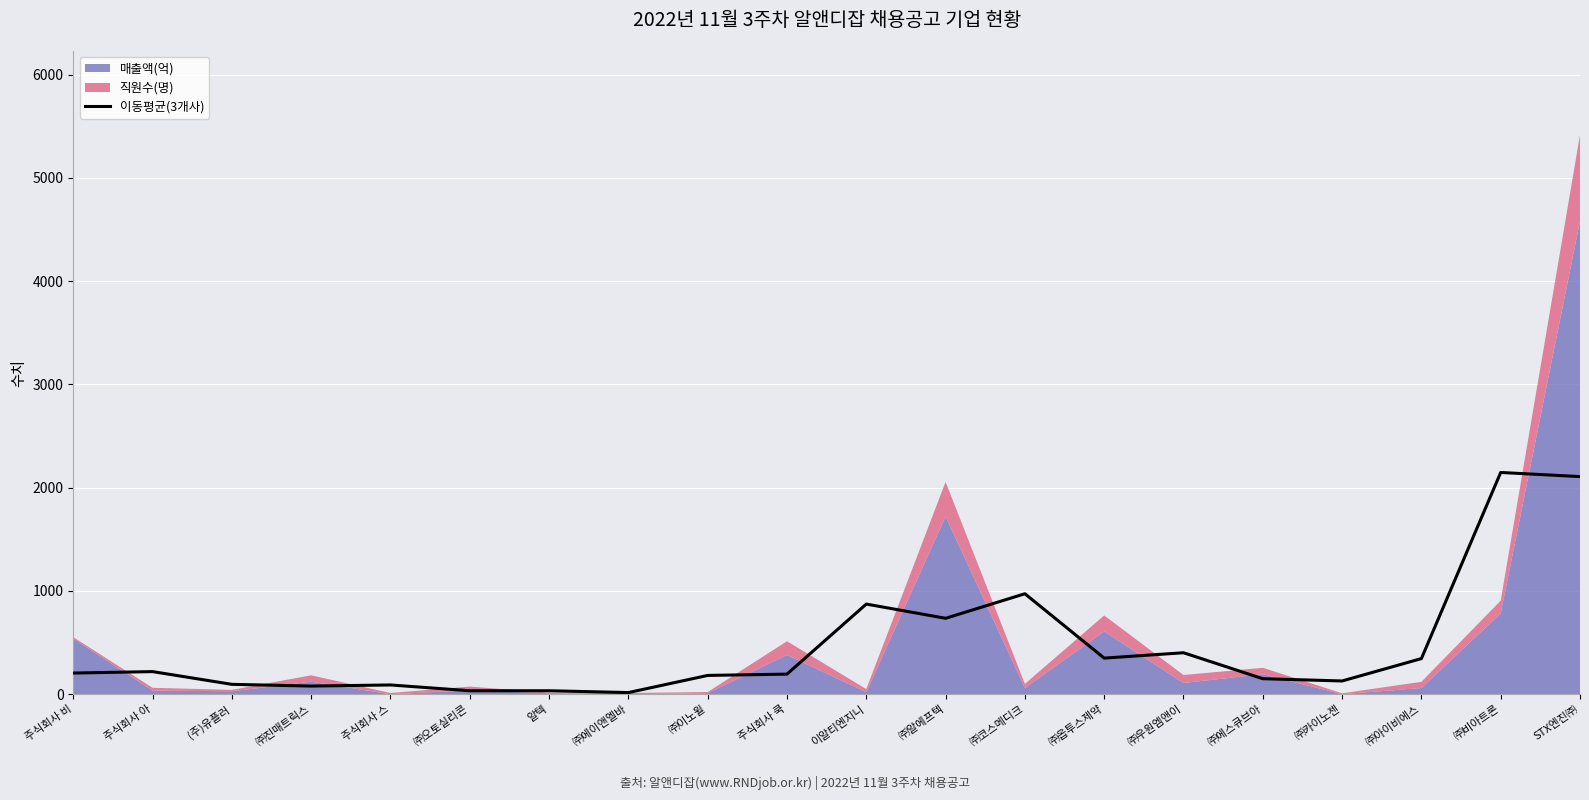

The value at 주식회사 비 is 320.2. True or false?

False